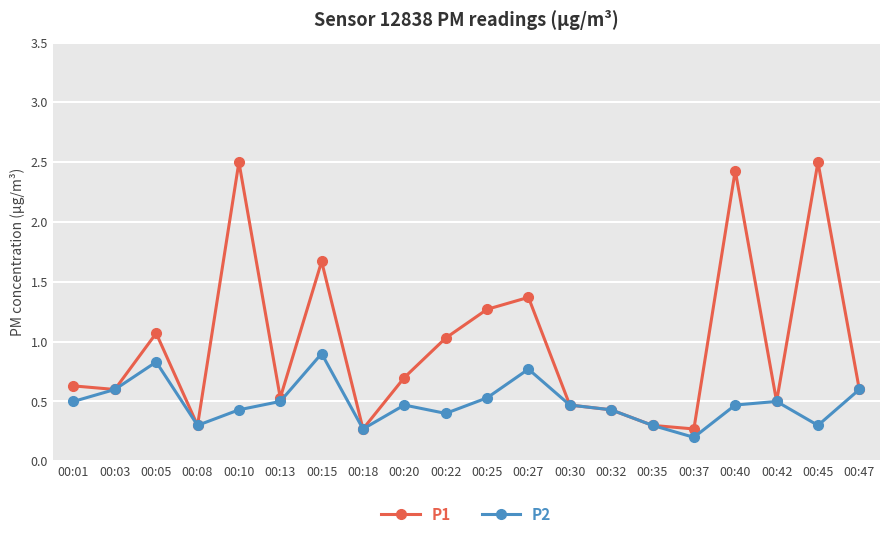

What is the total value across all series at 00:27?

2.1